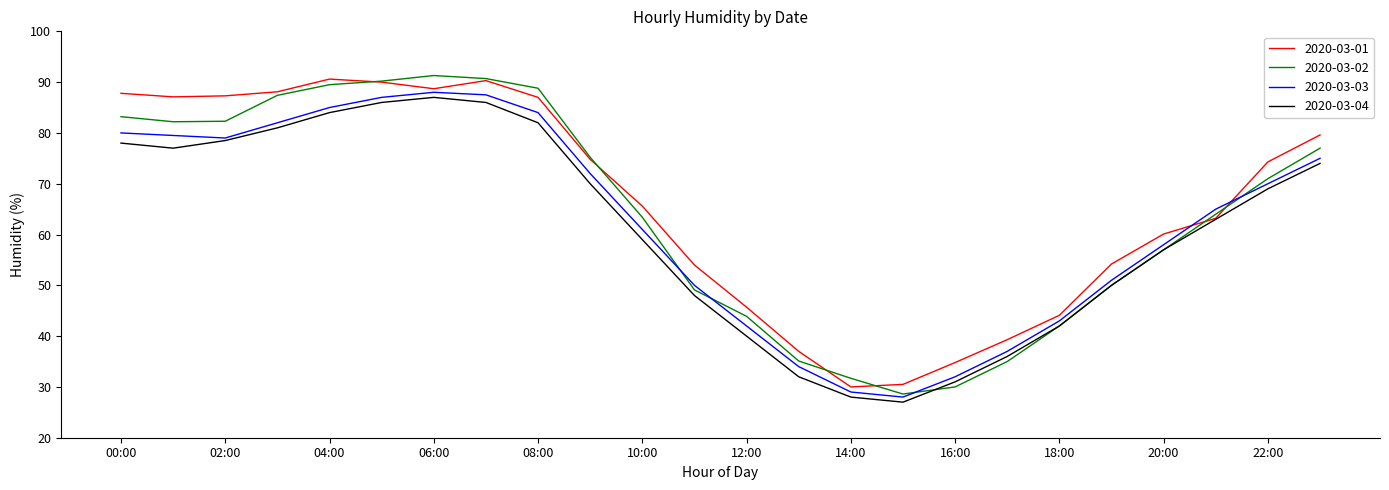

Which series has the widest spread of values?

2020-03-02